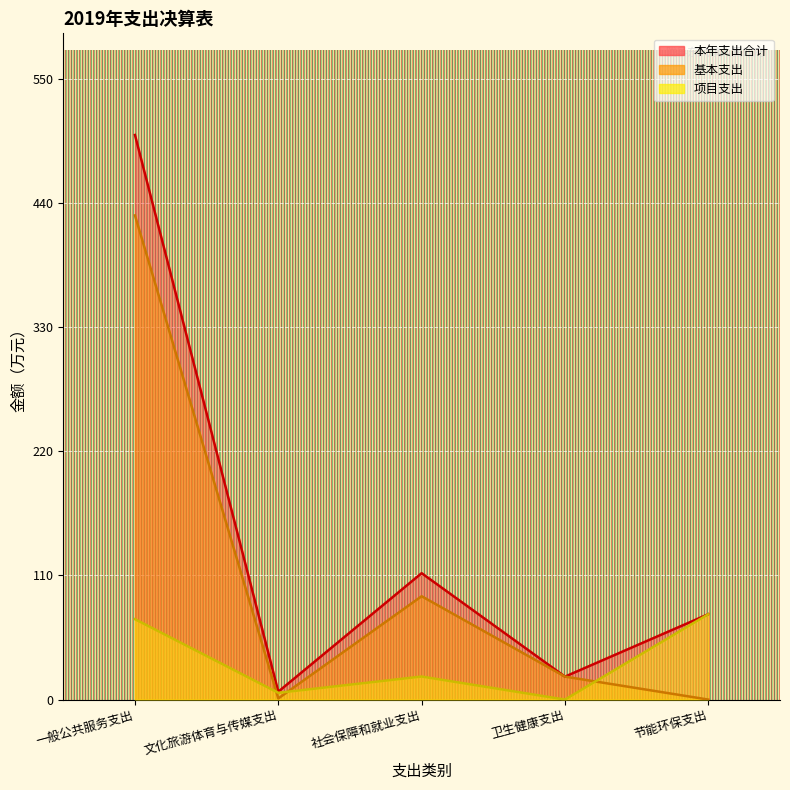

Where does the 项目支出 series first go above 20?

一般公共服务支出